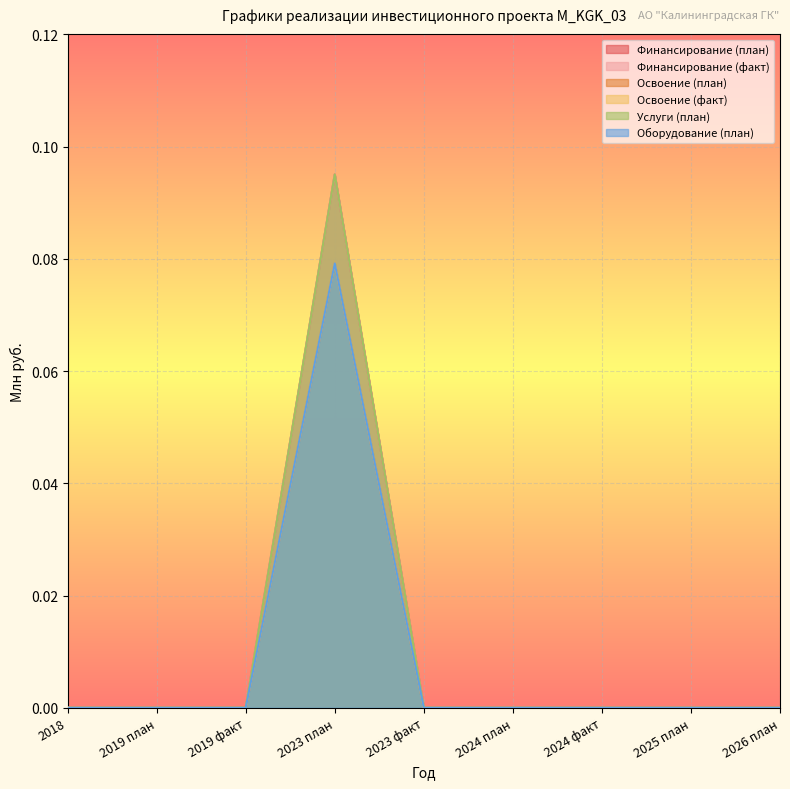

Count the Финансирование (факт) values in the range 0 to 1.

9